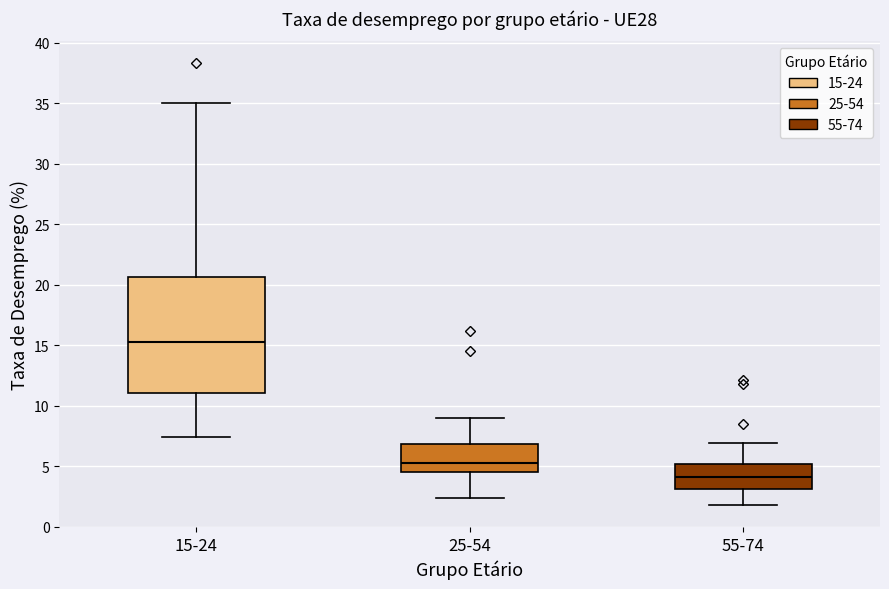

Comparing the boxes themselves (not the whiskers), which one is the tallest?

15-24